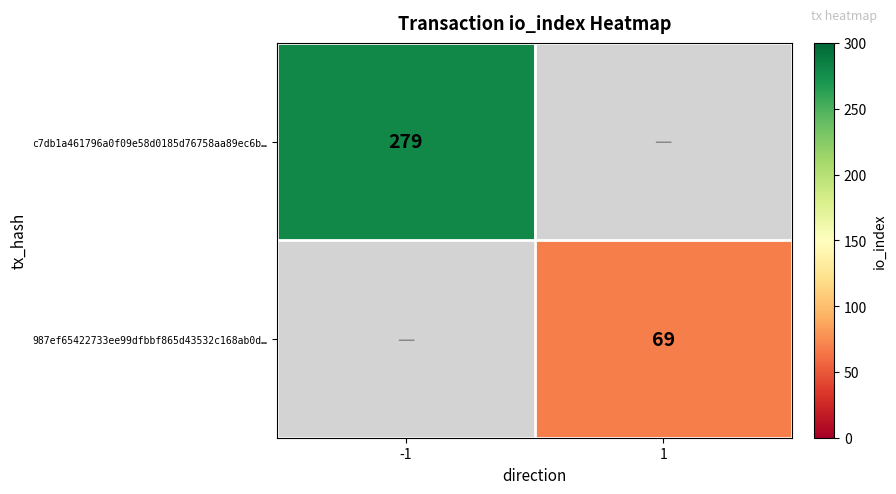

The value of c7db1a461796a0f09e58d0185d76758aa89ec6b… at -1 is 126. True or false?

False